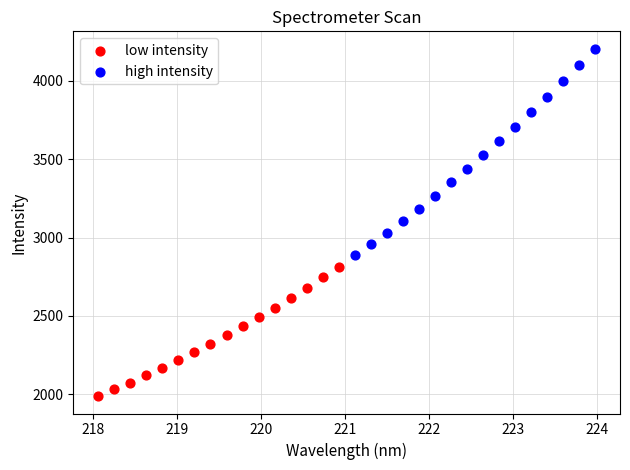

Which series reaches the maximum Y coordinate?

high intensity